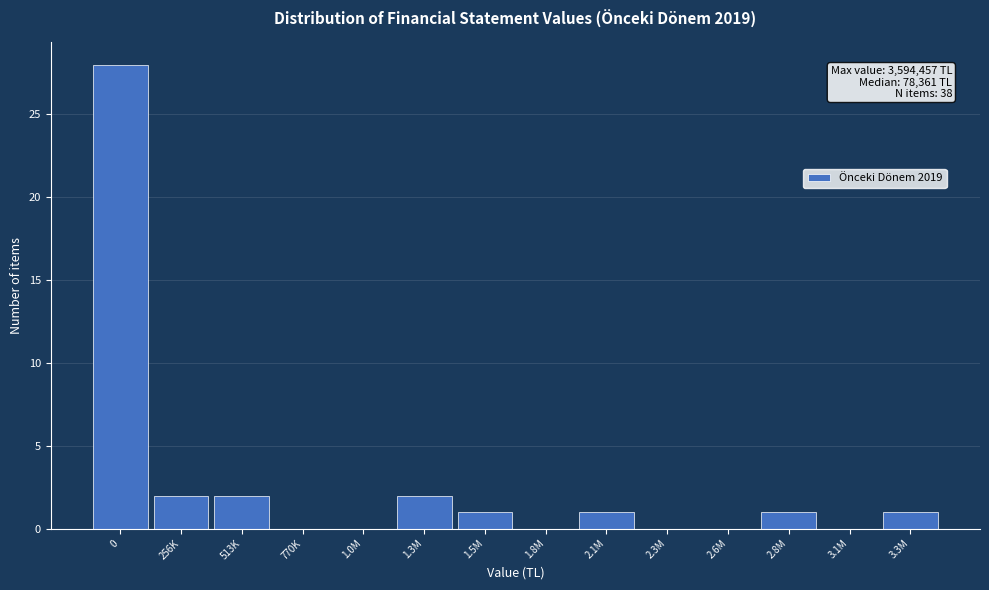

Reading right to left, transcribe all the data shown in this chart.

3.3M=1	3.1M=0	2.8M=1	2.6M=0	2.3M=0	2.1M=1	1.8M=0	1.5M=1	1.3M=2	1.0M=0	770K=0	513K=2	256K=2	0=28